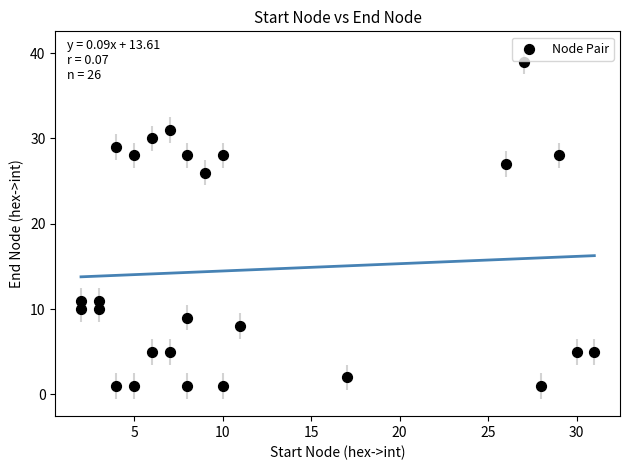

What Y value in the scatter plot is closest to 20?

26